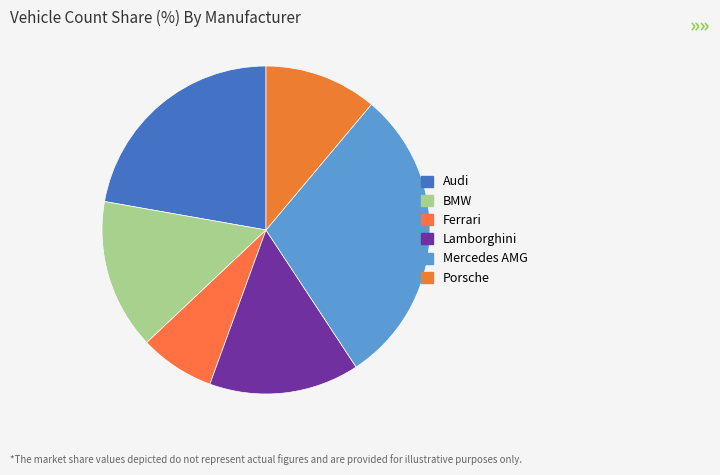

Is there a majority slice in this chart?

No